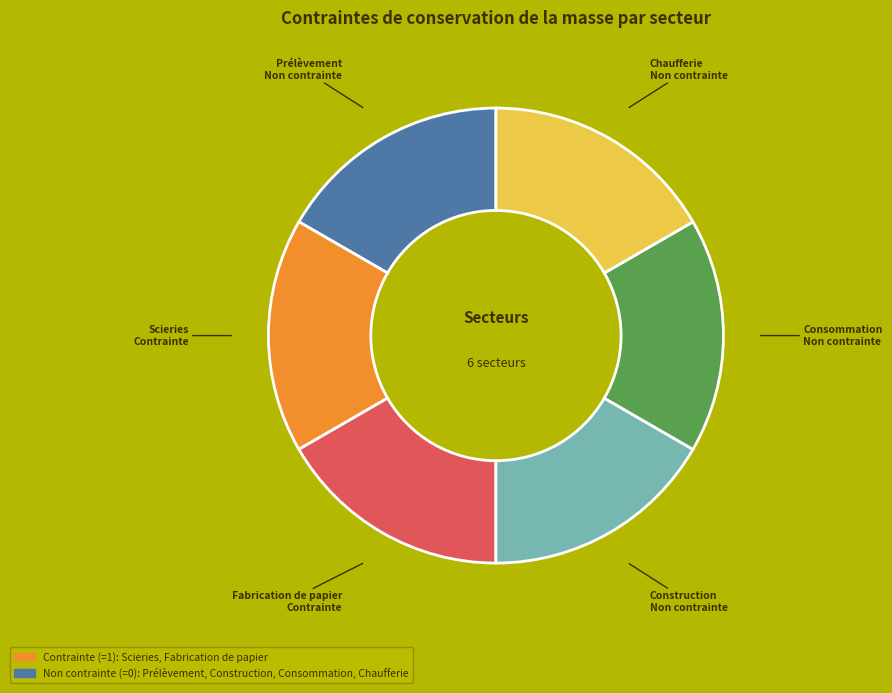

Count the number of slices in the pie.

6